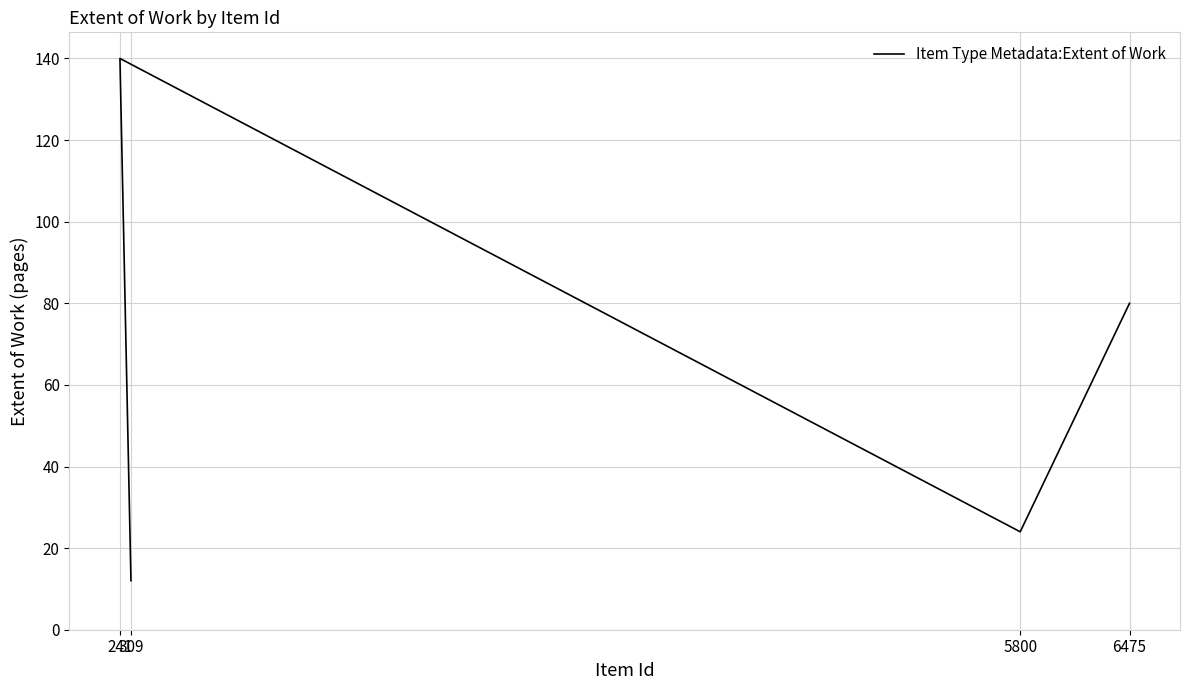

How many interior local peaks (higher than both neighbors) does the data have?

1